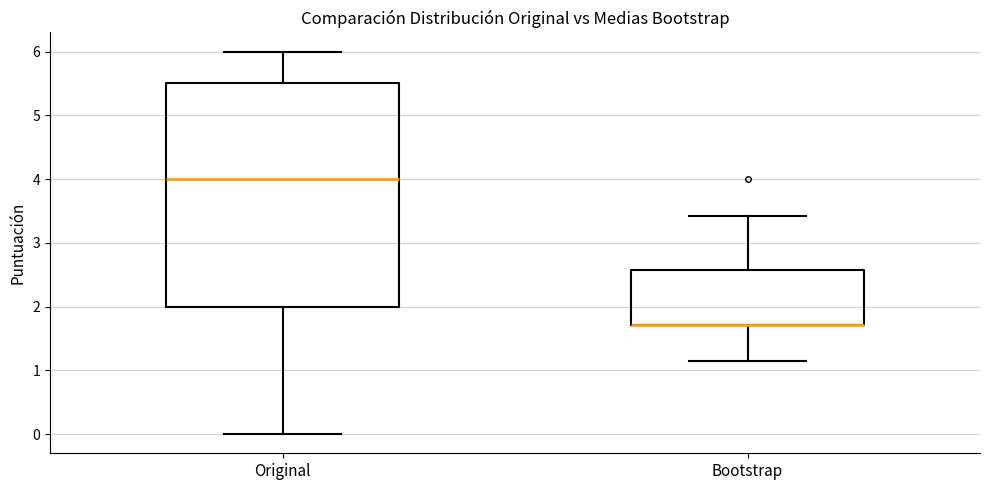

Reading left to right, read every box against the y-axis: the position of its median line, the range the box covers, and the ends of its whiskers. The values are not printed on the chart, so give them approximately, as read against the axis.

Original: median 4.0, box 2.0 to 5.5, whiskers 0.0 to 6.0
Bootstrap: median 1.7 (drawn on the box's lower edge), box 1.7 to 2.6, whiskers 1.1 to 3.4